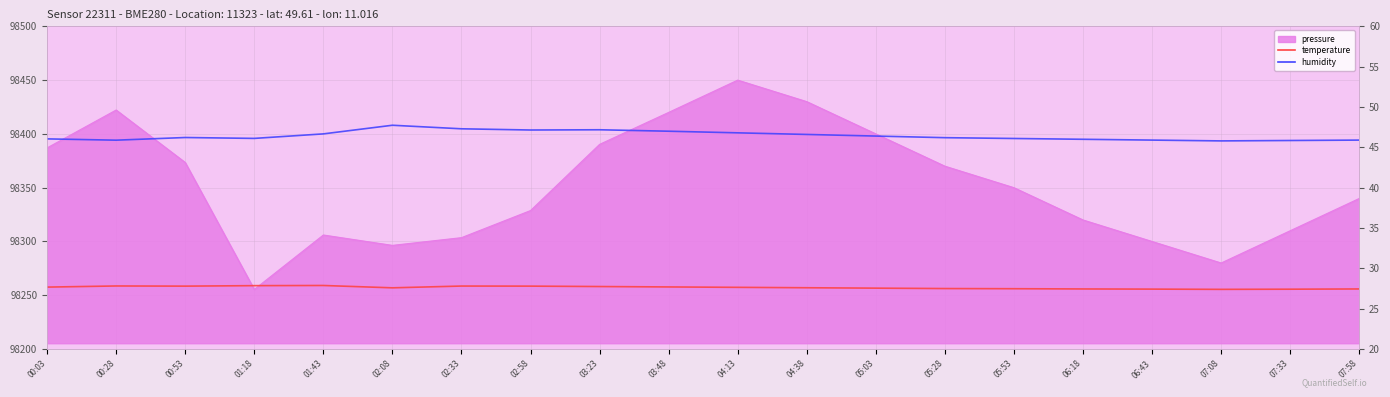

At which category is the sum across all series the highest?

02:08